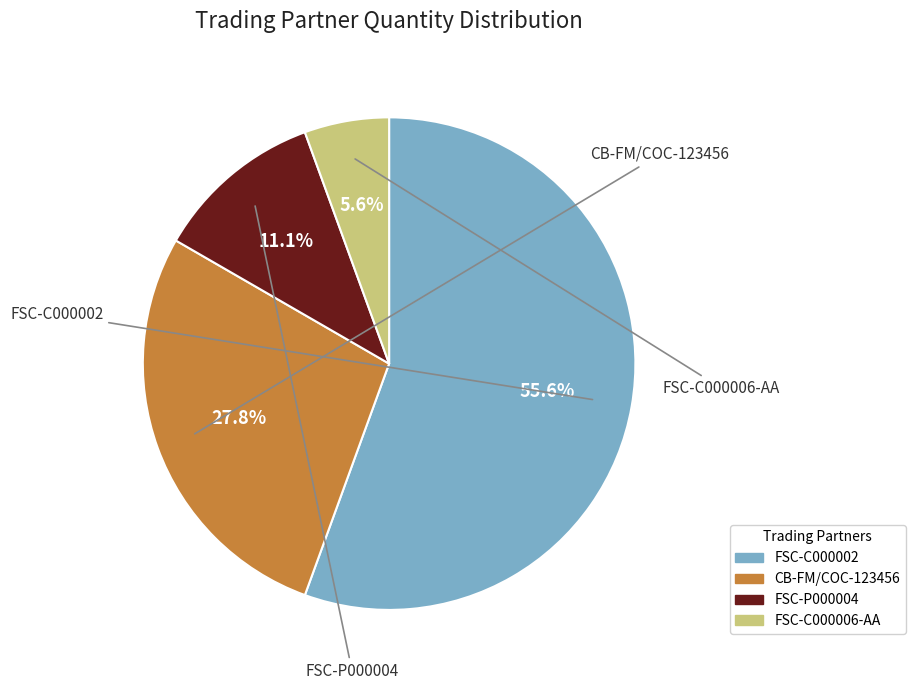

What is the largest slice in the pie chart?

FSC-C000002